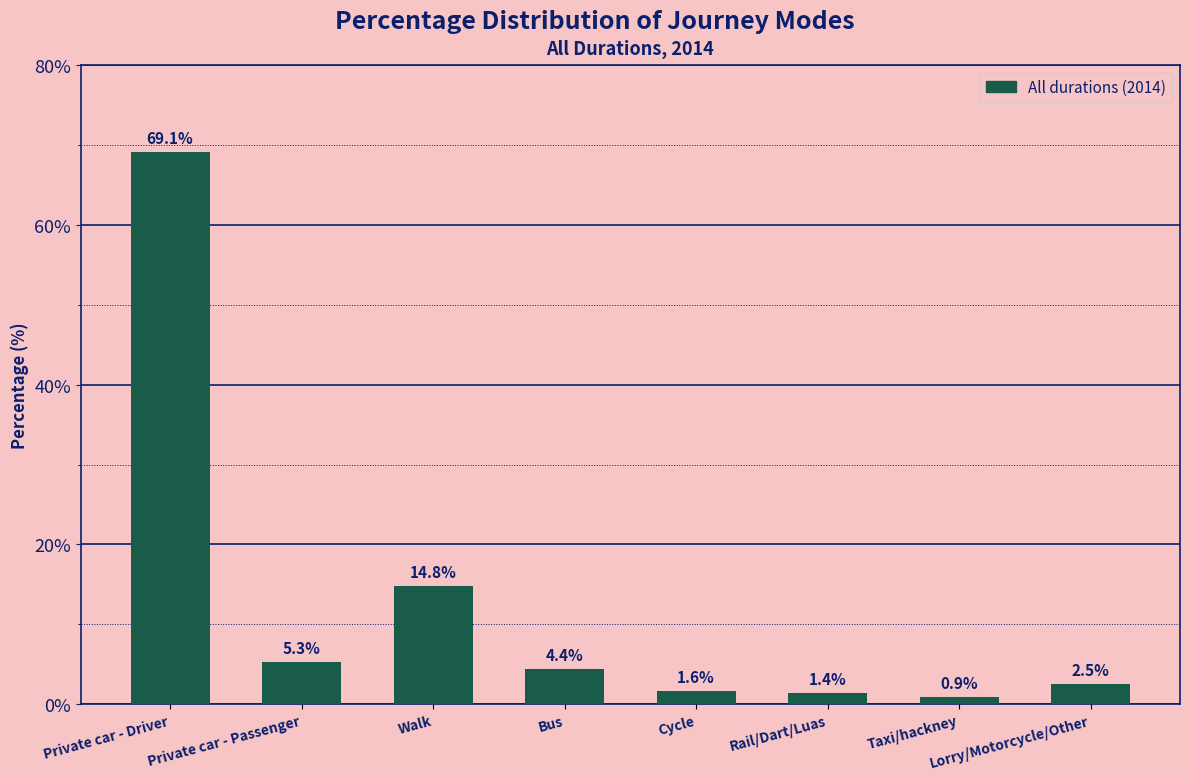

Count the number of values greater than 4.

4